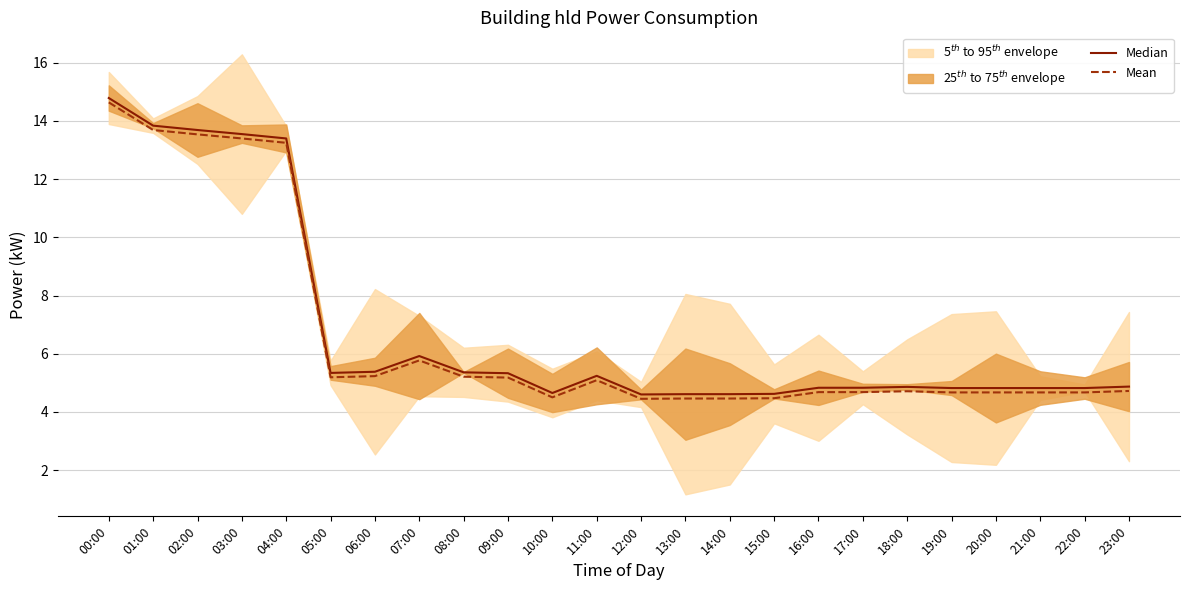

What is the spread (max minus min) of values at 06:00?

0.2